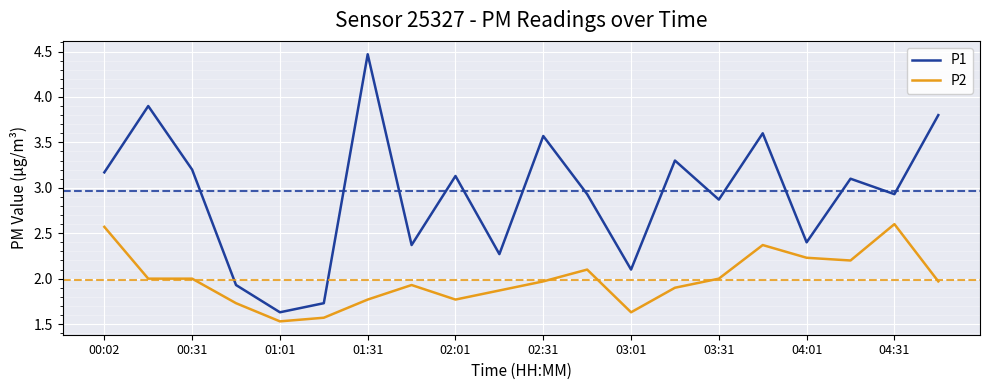

True or false: P1 and P2 intersect in this chart.

False